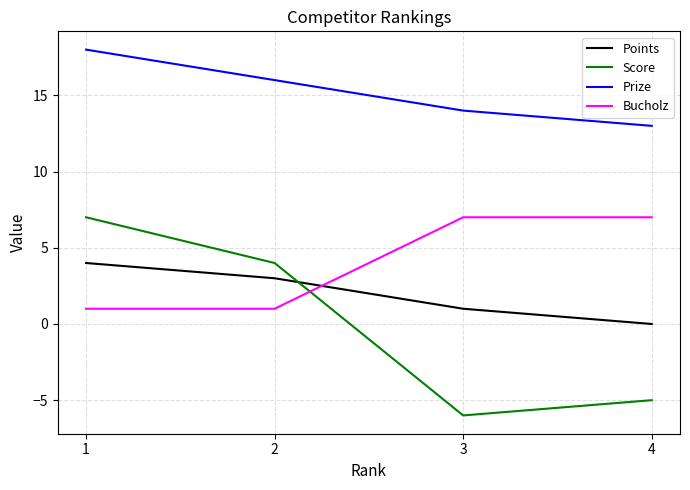

What is the smallest value displayed?

-6